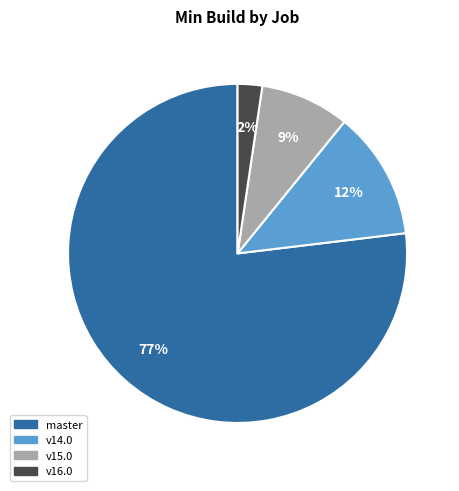

Does any single category account for the majority?

Yes